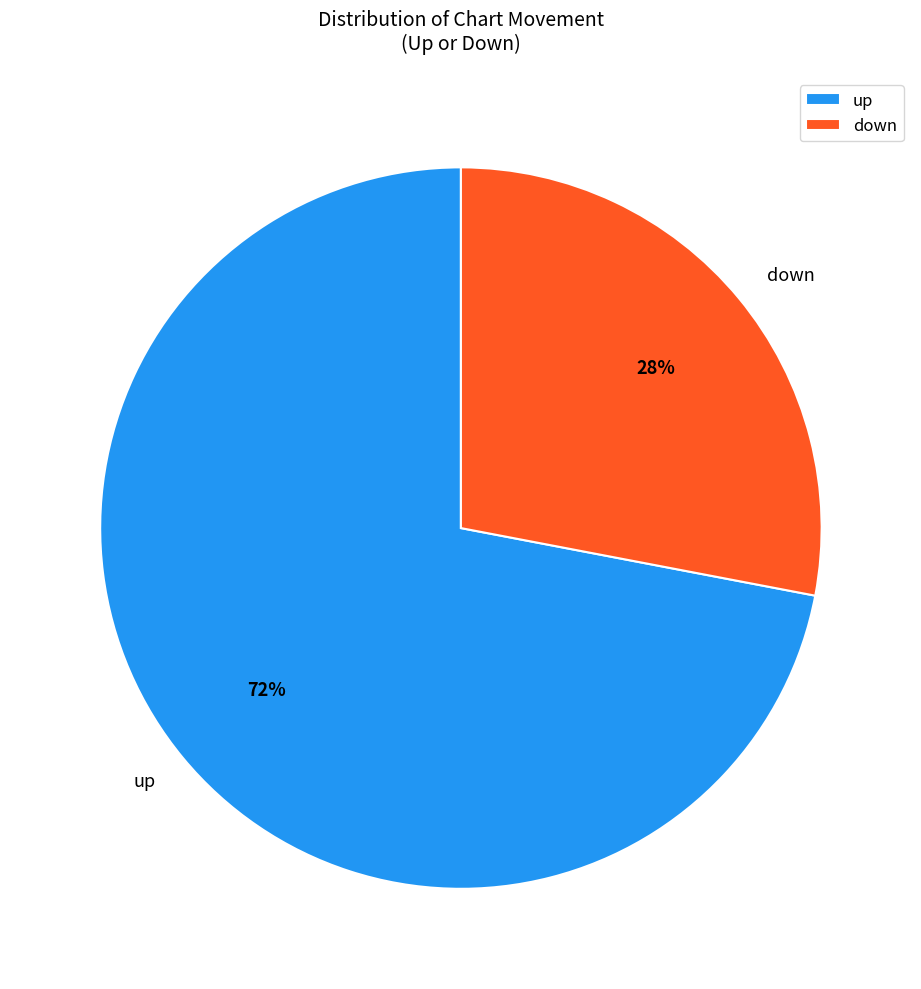

To the nearest percent, what portion does up represent?

72%